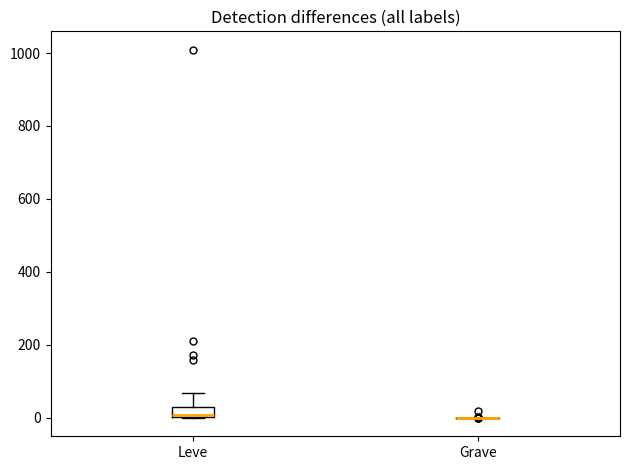

Which box is the tallest, from its lower edge to its upper edge?

Leve